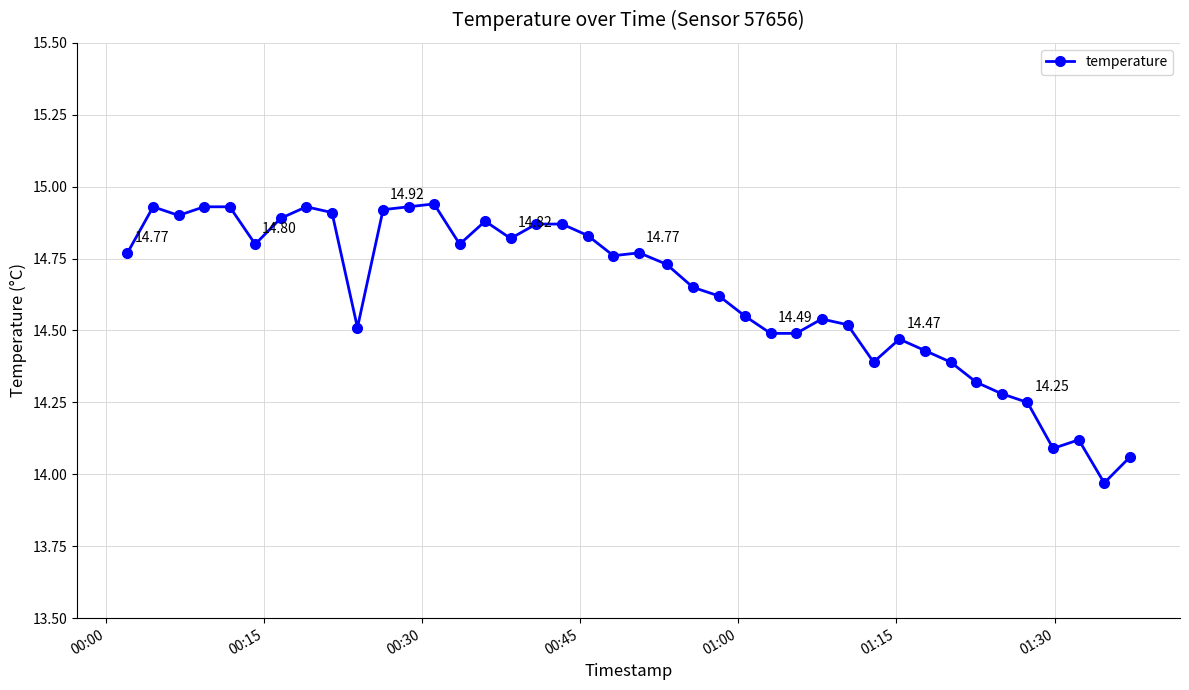

How many lines are shown in the chart?

1